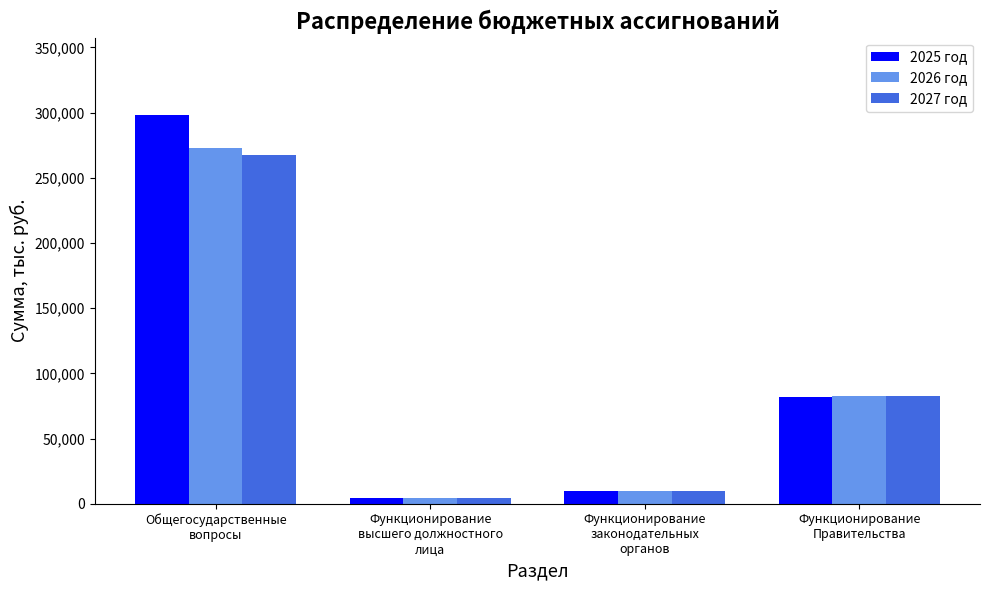

The value of 2026 год at Общегосударственные
вопросы is 272523.0. True or false?

True